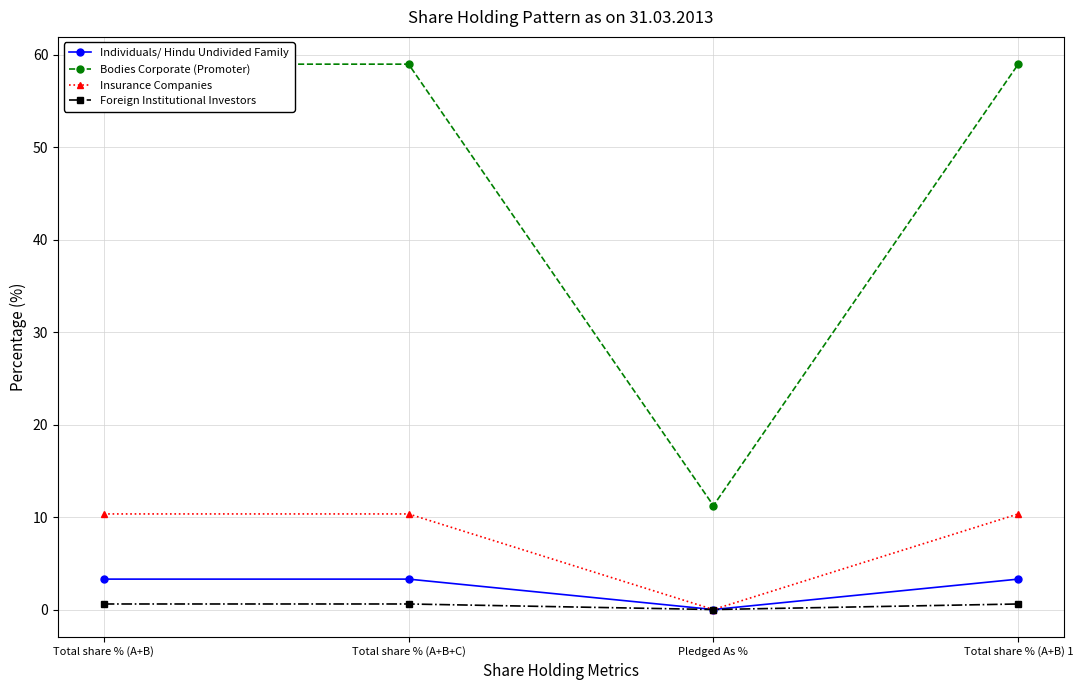

At which category is the sum across all series the highest?

Total share % (A+B)